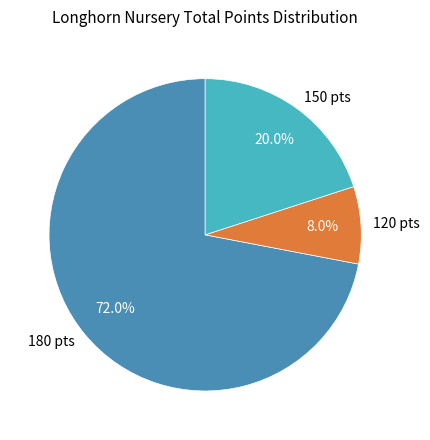

Which slice is the smallest?

120 pts